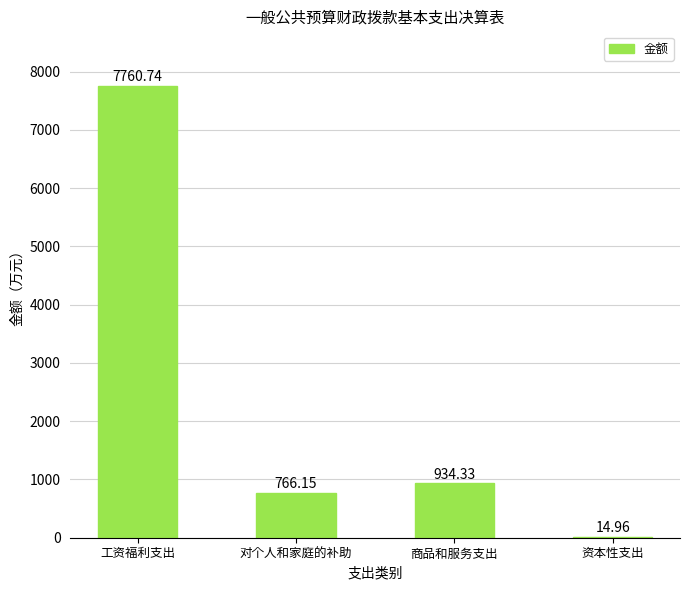

Is it true that the value at 商品和服务支出 is 934.3?

True